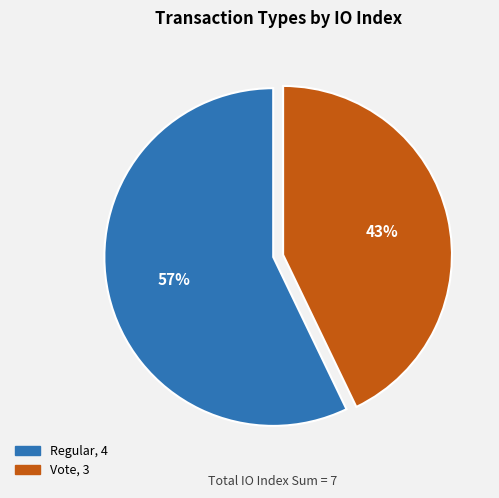

Is it true that Vote is 49% of the pie?

False